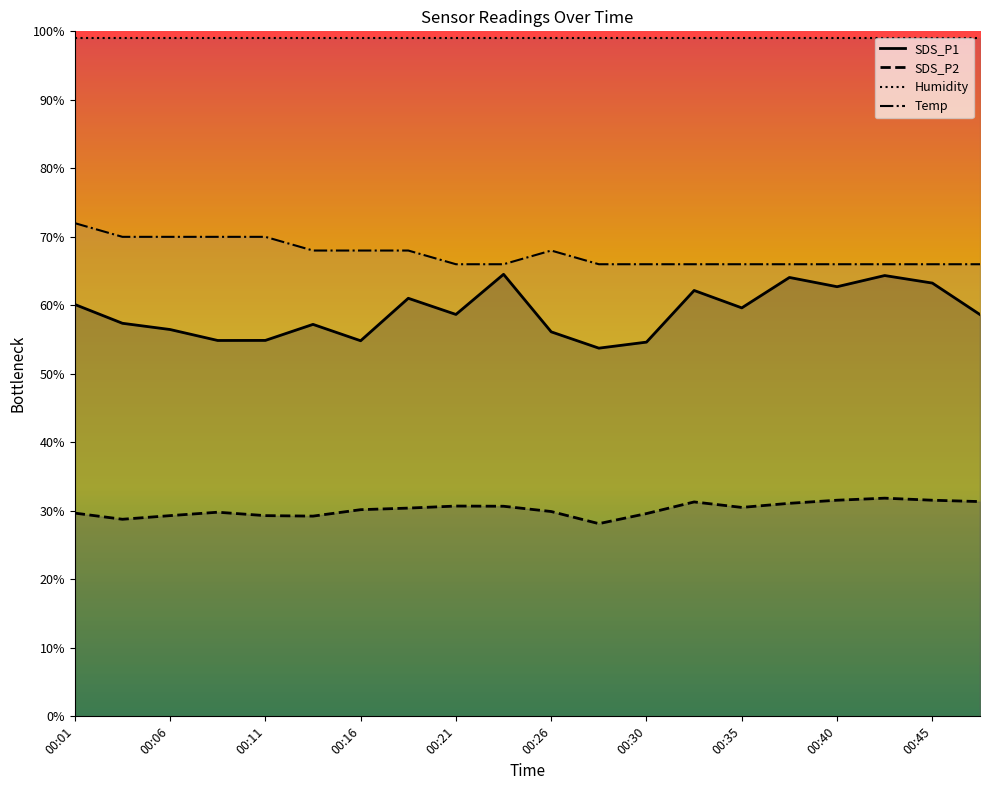

The value of Temp at 00:30 is 95.4. True or false?

False